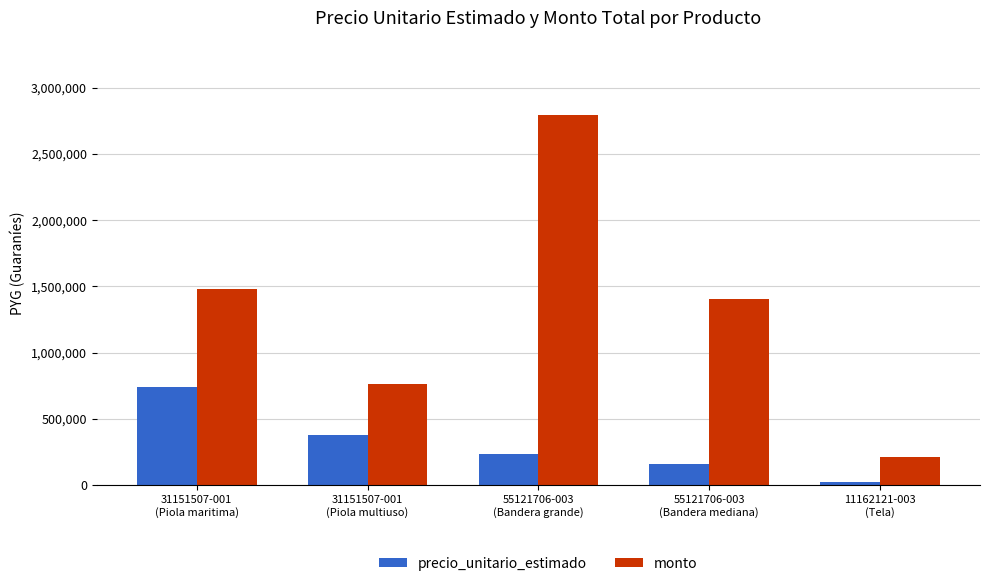

Are the bars grouped side by side (vs. stacked)?

Yes